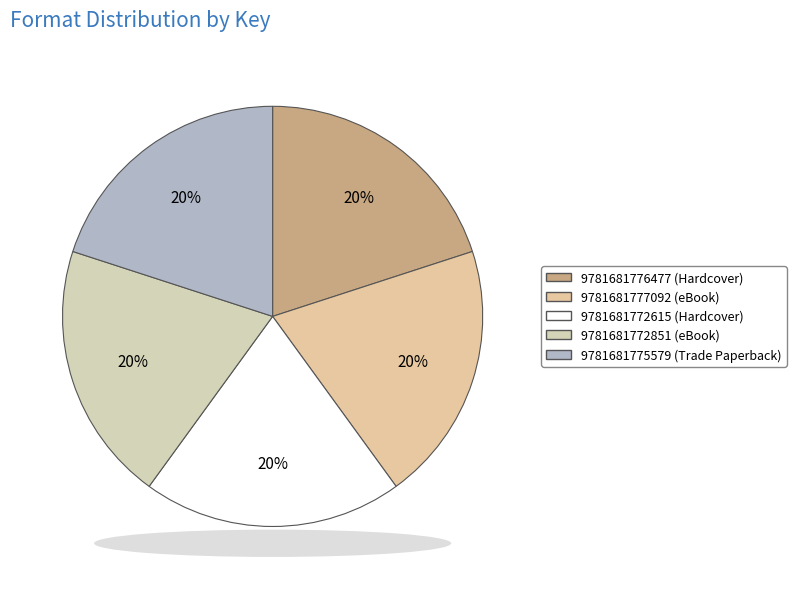

Does 9781681775579 (Trade Paperback) represent more than half of the total?

No